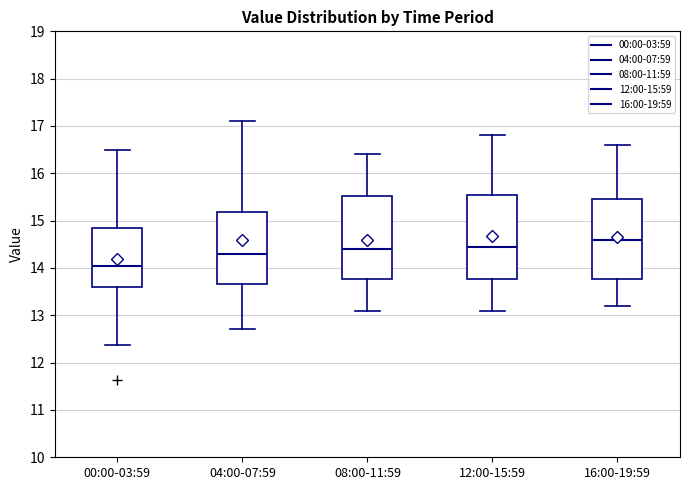

Where does the median line of the box for 16:00-19:59 sit on the y-axis? The values are not printed on the chart, so give them approximately, as read against the axis.

14.6